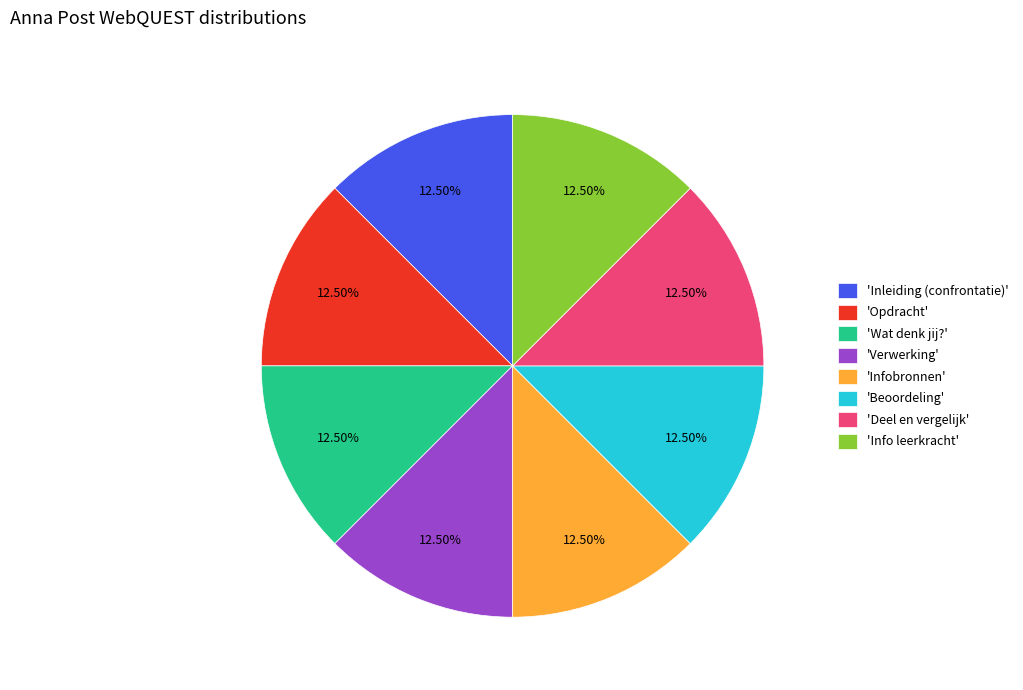

Approximately how many times larger is the value at 'Info leerkracht' compared to 'Wat denk jij?'?

1.0